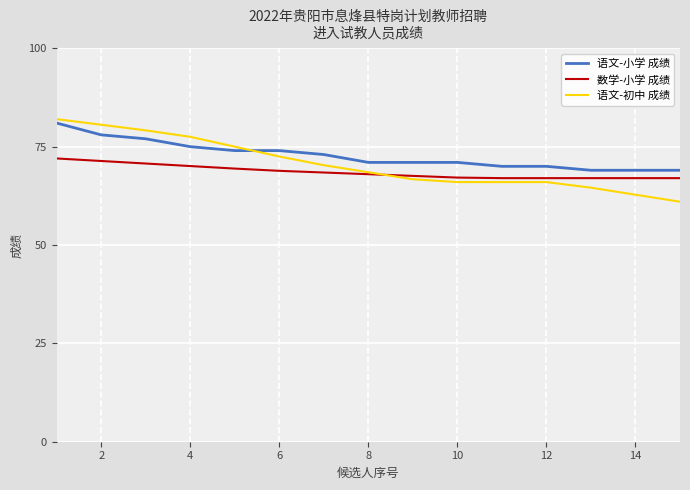

Which series has the largest range (max minus min)?

语文-初中 成绩